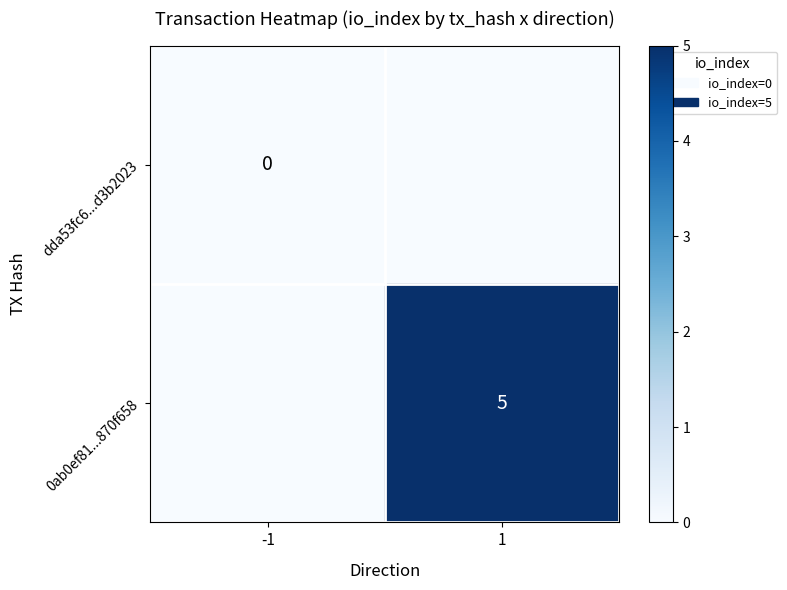

Is the value of 0ab0ef81...870f658 at 1 greater than the value of dda53fc6...d3b2023 at -1?

Yes